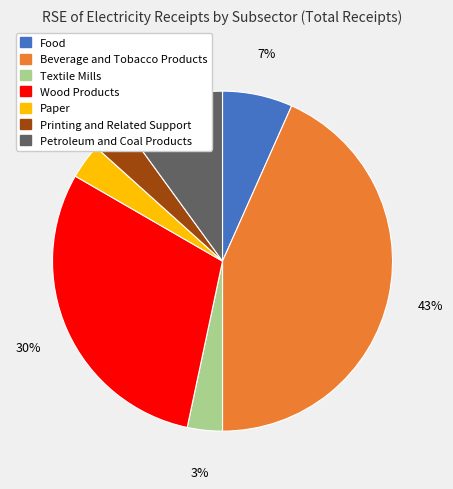

Count the number of slices in the pie.

7